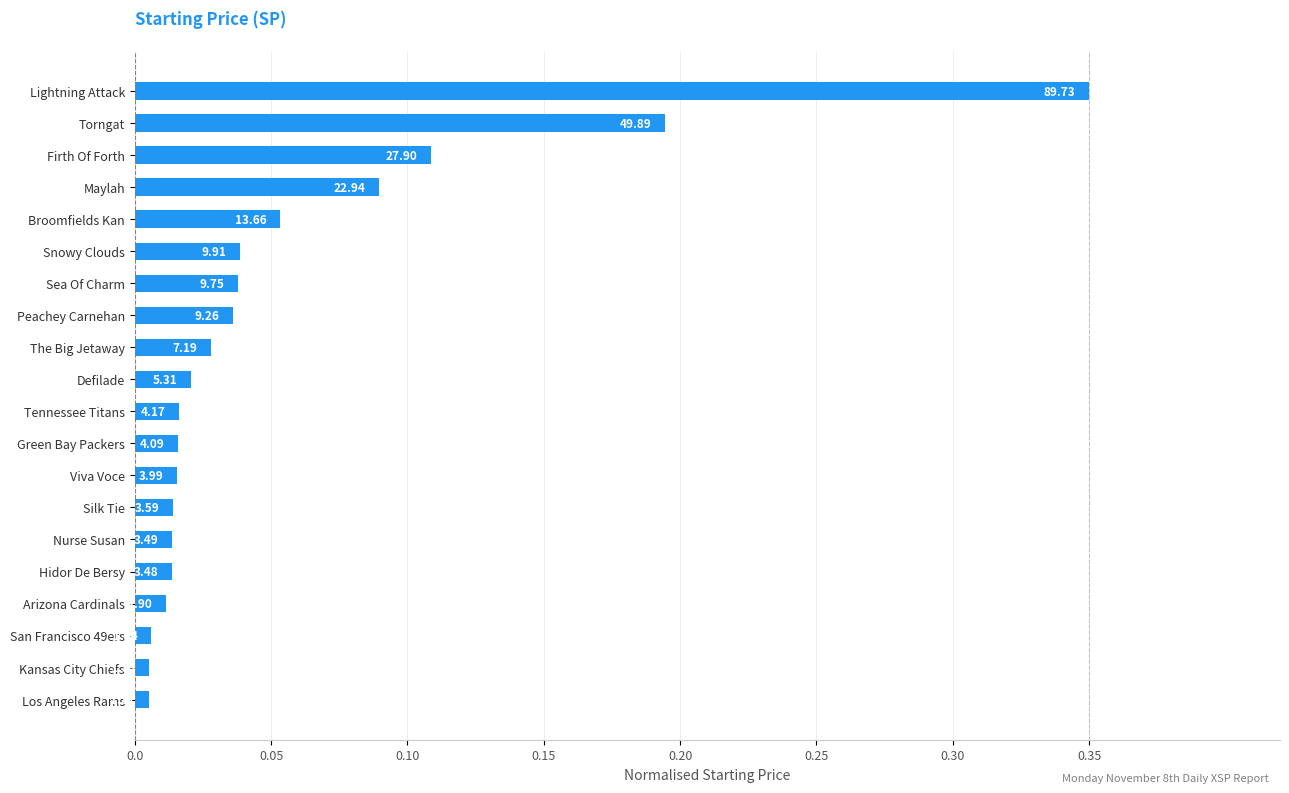

How many bars are there in total?

20